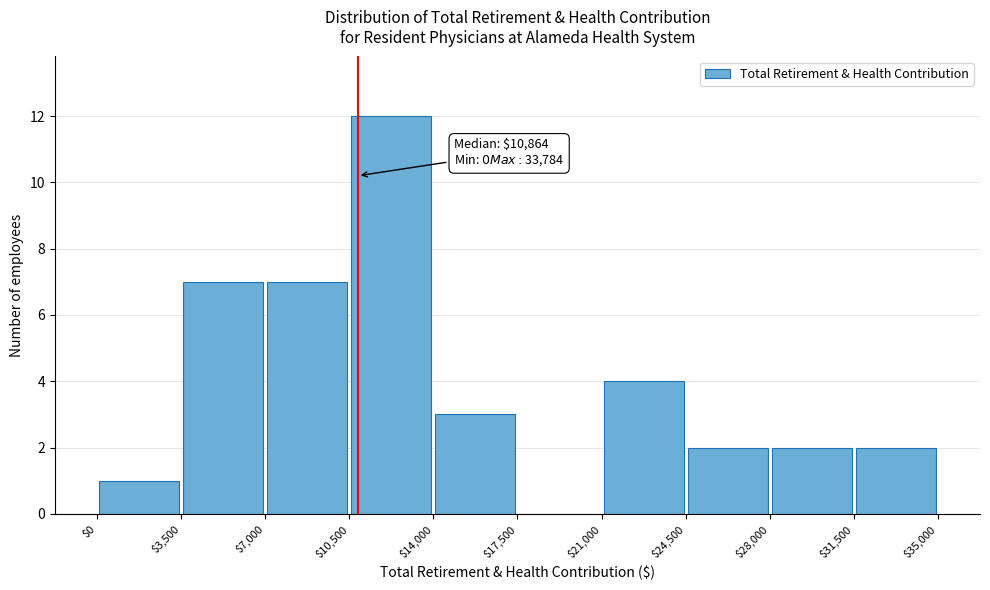

Over which range of the x-axis is the bar tallest?

$10,500 to $14,000